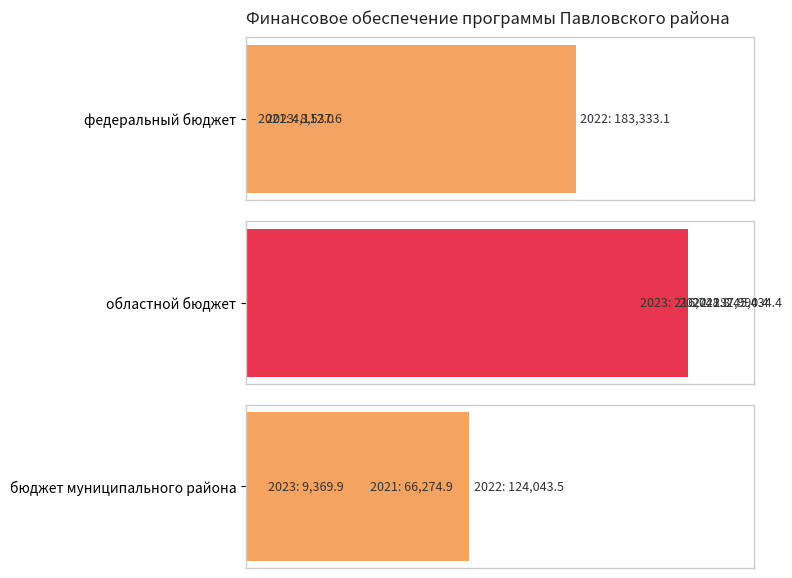

The федеральный бюджет series shows 309567.1 at 50000. True or false?

False